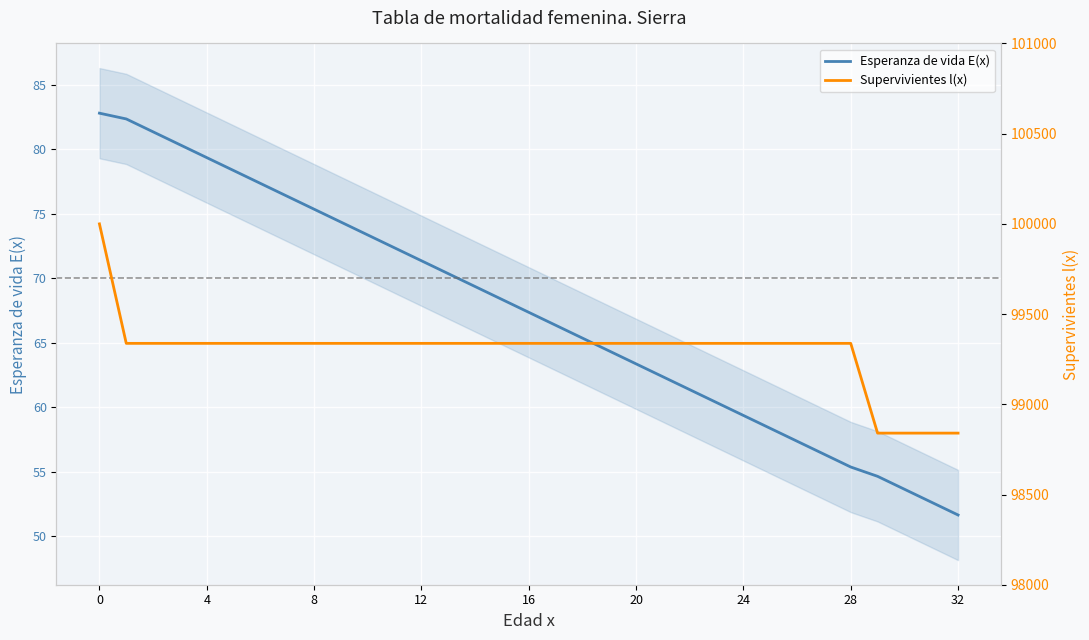

Read the Esperanza de vida E(x) value at 15.

68.4